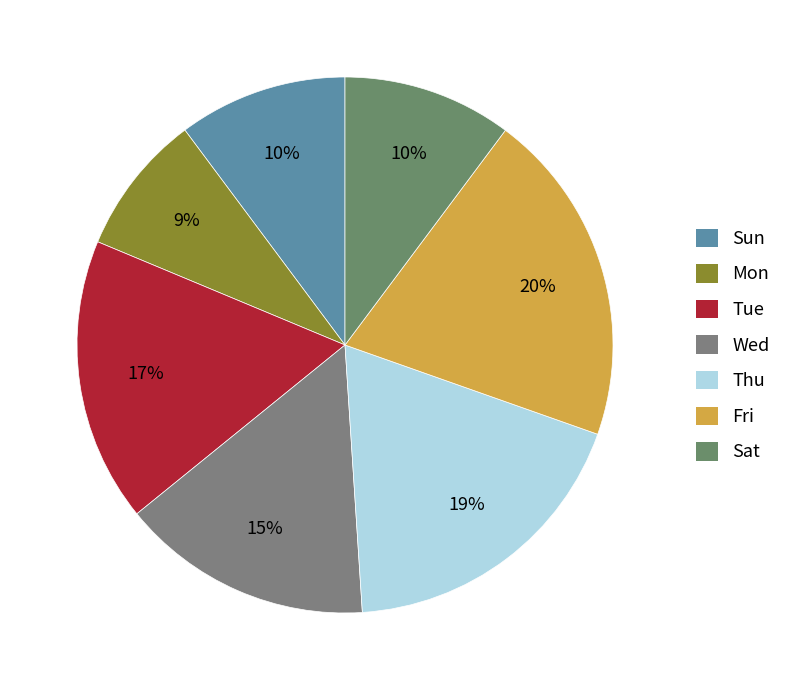

What is the smallest slice in the pie chart?

Mon